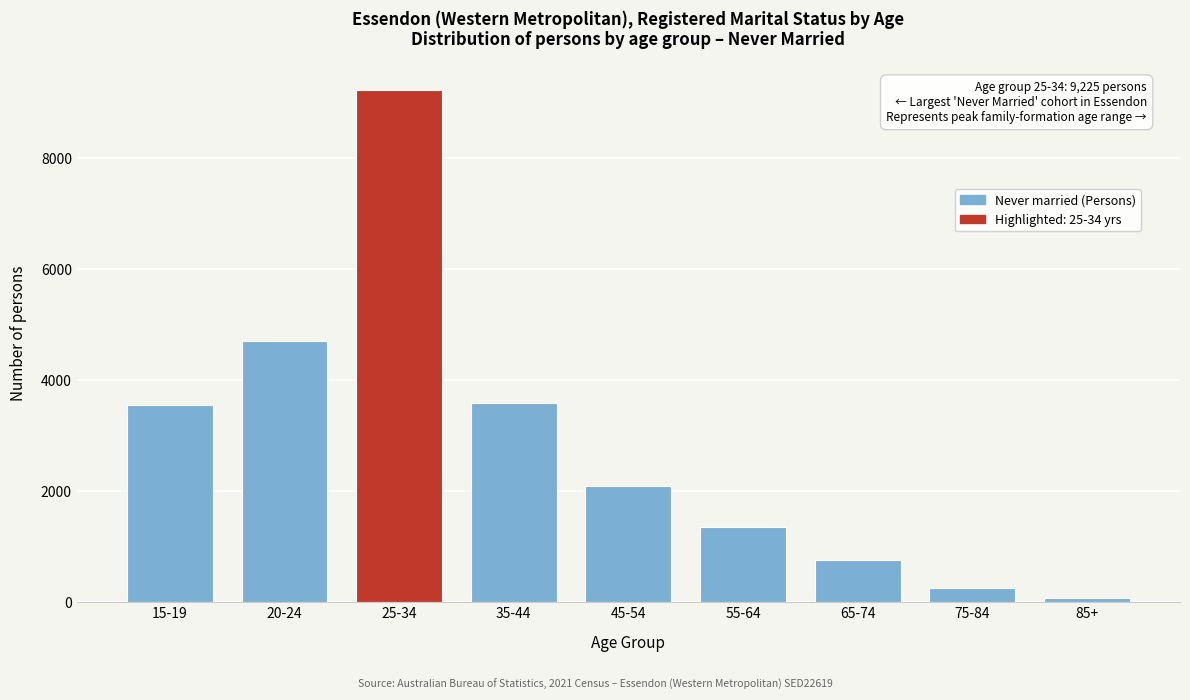

Reading left to right, extract all data points from this chart.

15-19=3551	20-24=4708	25-34=9225	35-44=3592	45-54=2088	55-64=1358	65-74=768	75-84=255	85+=74